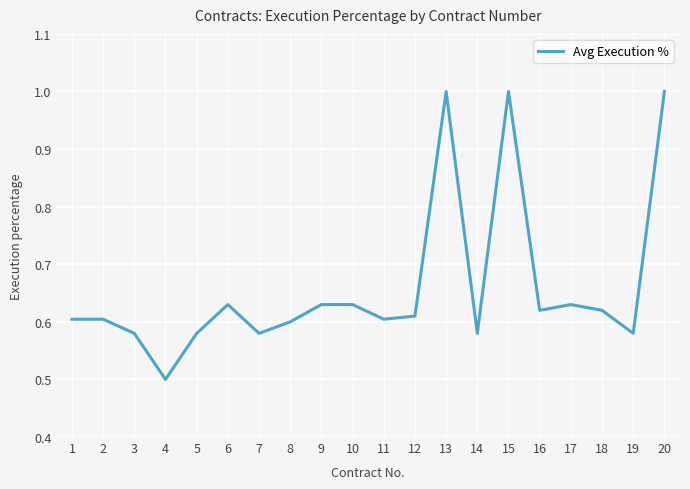

What is the difference between the second highest and minimum values?

0.5